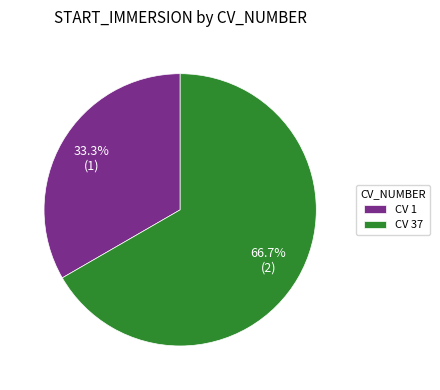

What is the majority slice?

CV 37